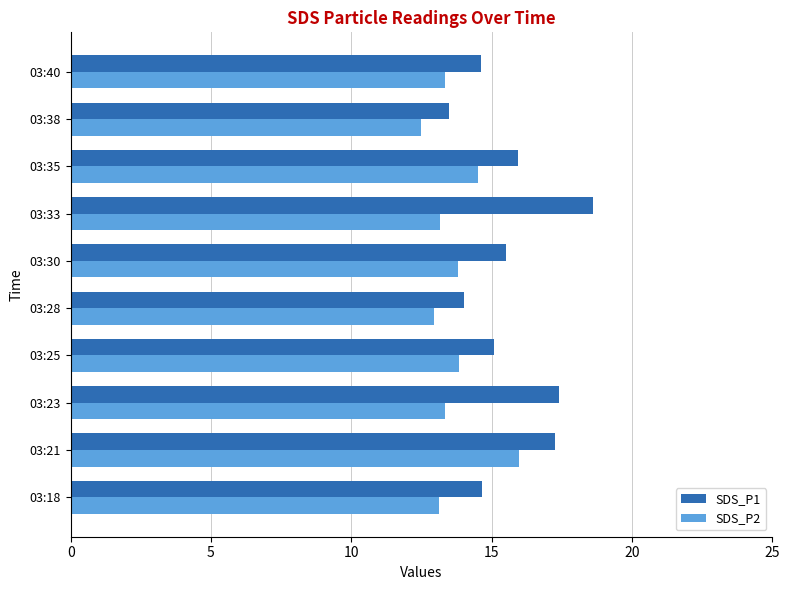

At which label is SDS_P1 closest to 16?

03:35